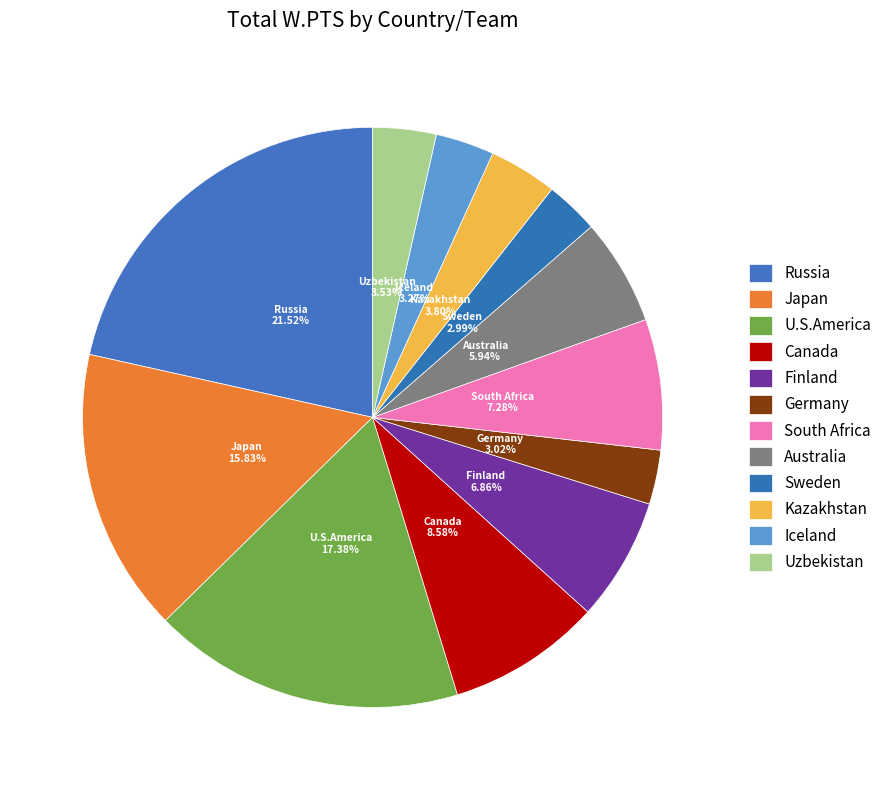

The Uzbekistan slice represents 4% of the pie. True or false?

True